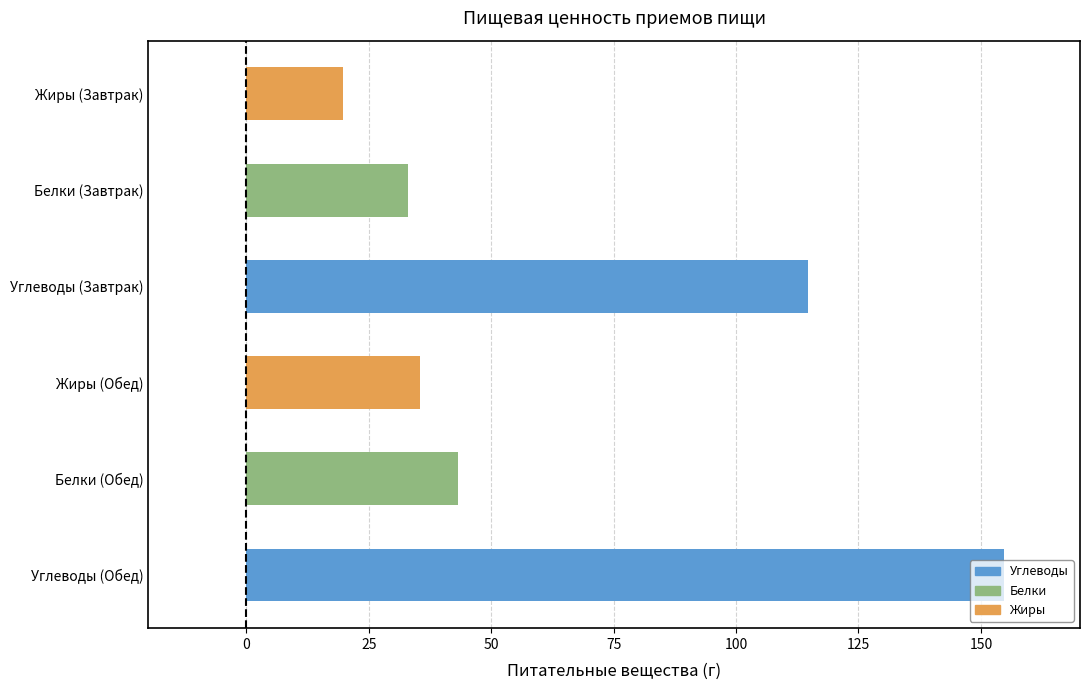

How many bars are there in total?

6